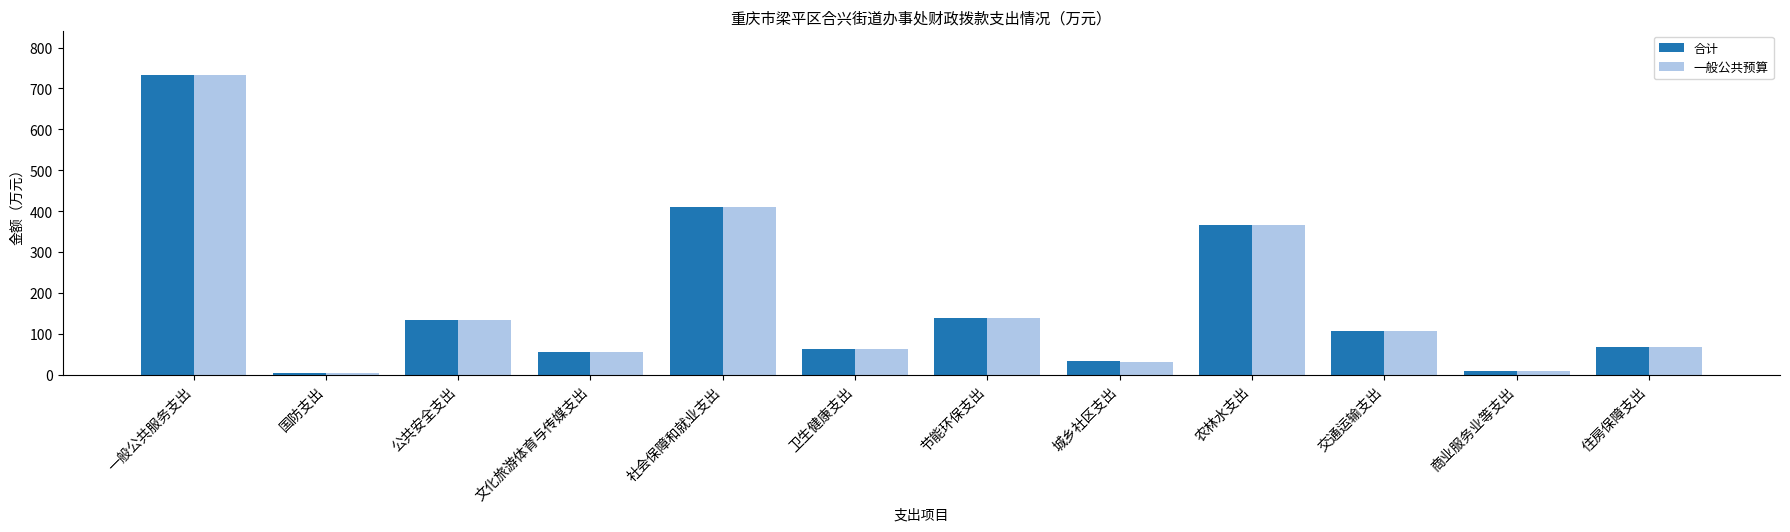

What is the label of the 11th bar from the left?

商业服务业等支出